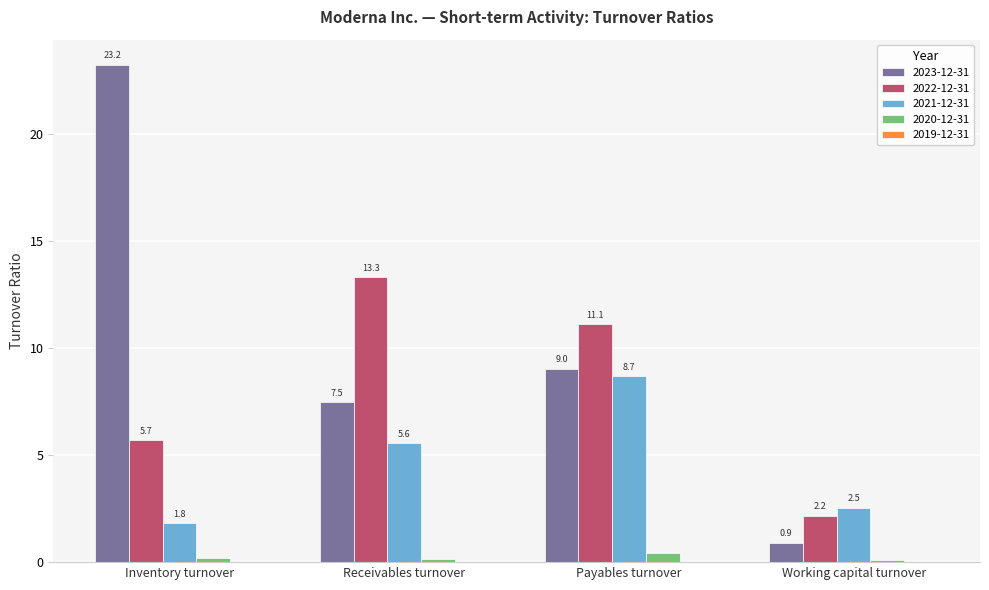

List the series in order of their peak value, highest first.

2023-12-31, 2022-12-31, 2021-12-31, 2020-12-31